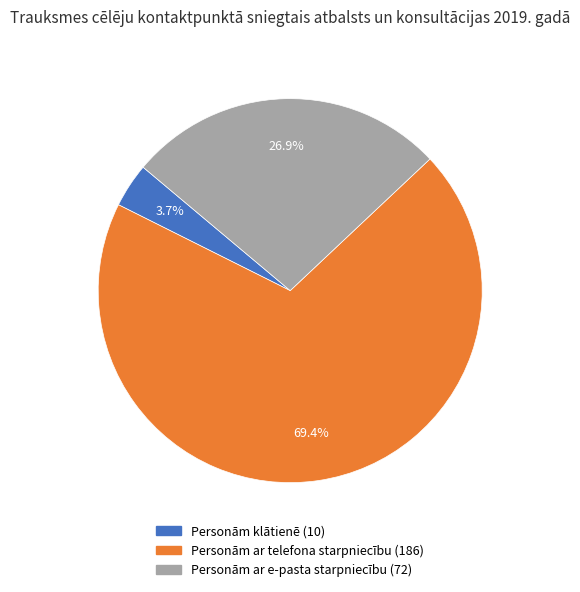

The Personām ar telefona starpniecību slice represents 82% of the pie. True or false?

False